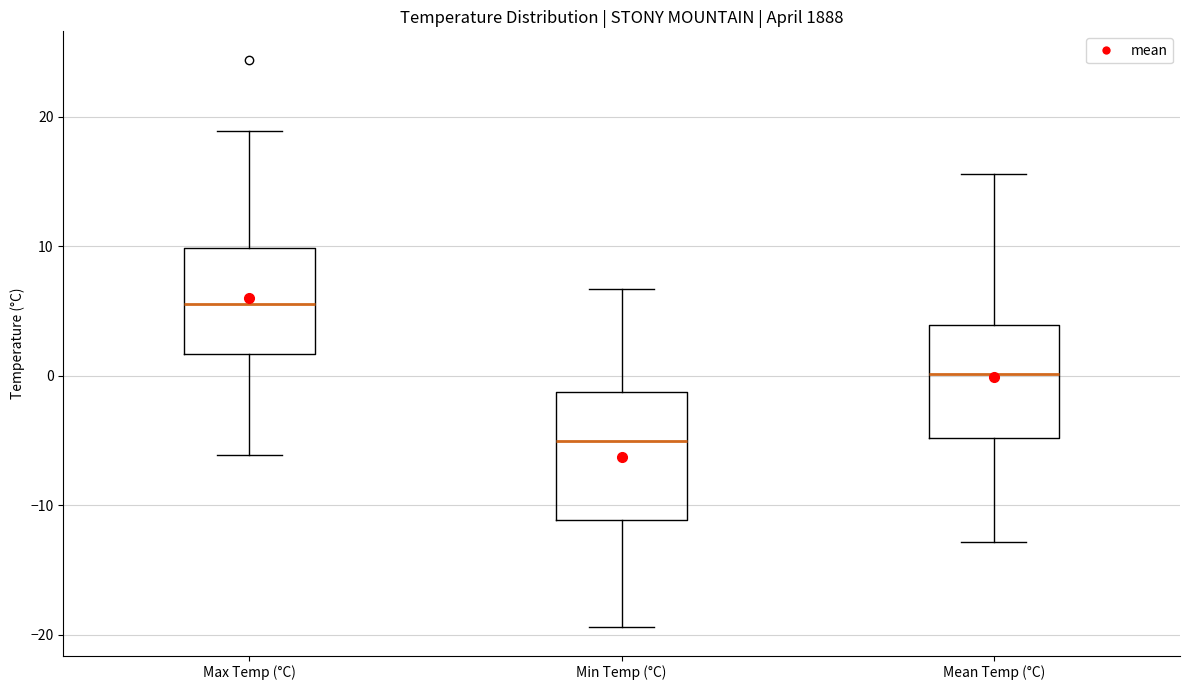

Reading left to right, read every box against the y-axis: the position of its median line, the range the box covers, and the ends of its whiskers. The values are not printed on the chart, so give them approximately, as read against the axis.

Max Temp (°C): median 6, box 2 to 10, whiskers -6 to 19
Min Temp (°C): median -5, box -11 to -1, whiskers -19 to 7
Mean Temp (°C): median 0, box -5 to 4, whiskers -13 to 16